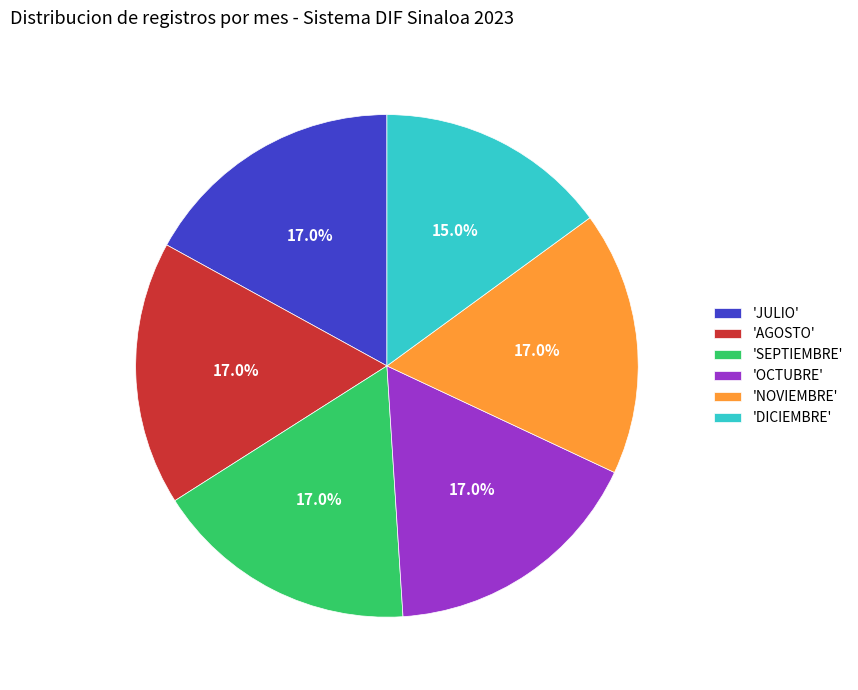

Is there any slice that represents more than half of the pie?

No